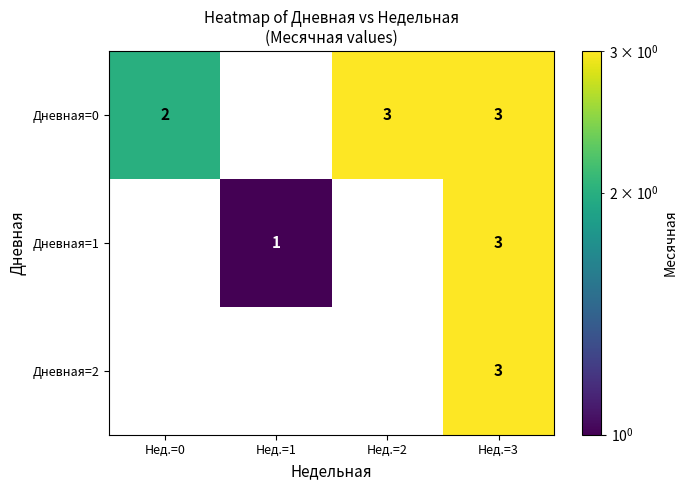

How many categories are shown in the chart?

4